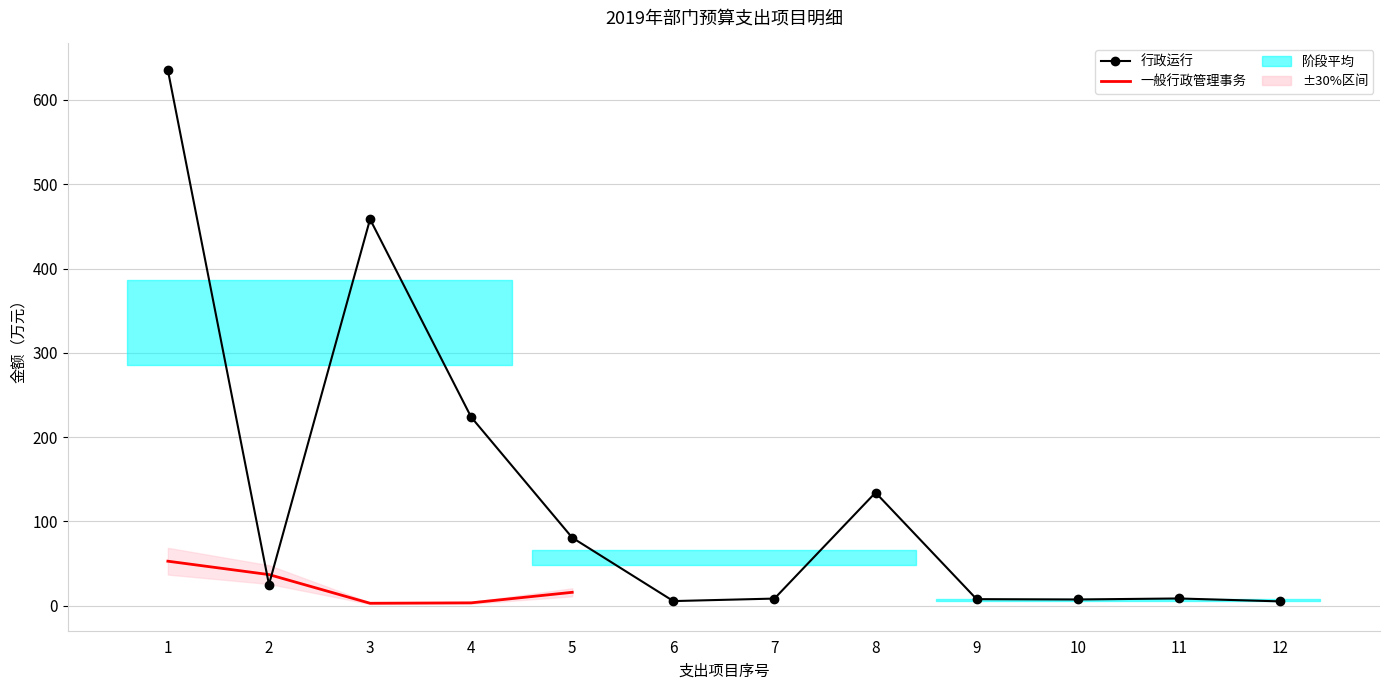

After their last crossing, which series has the higher values: 一般行政管理事务 or 行政运行?

行政运行